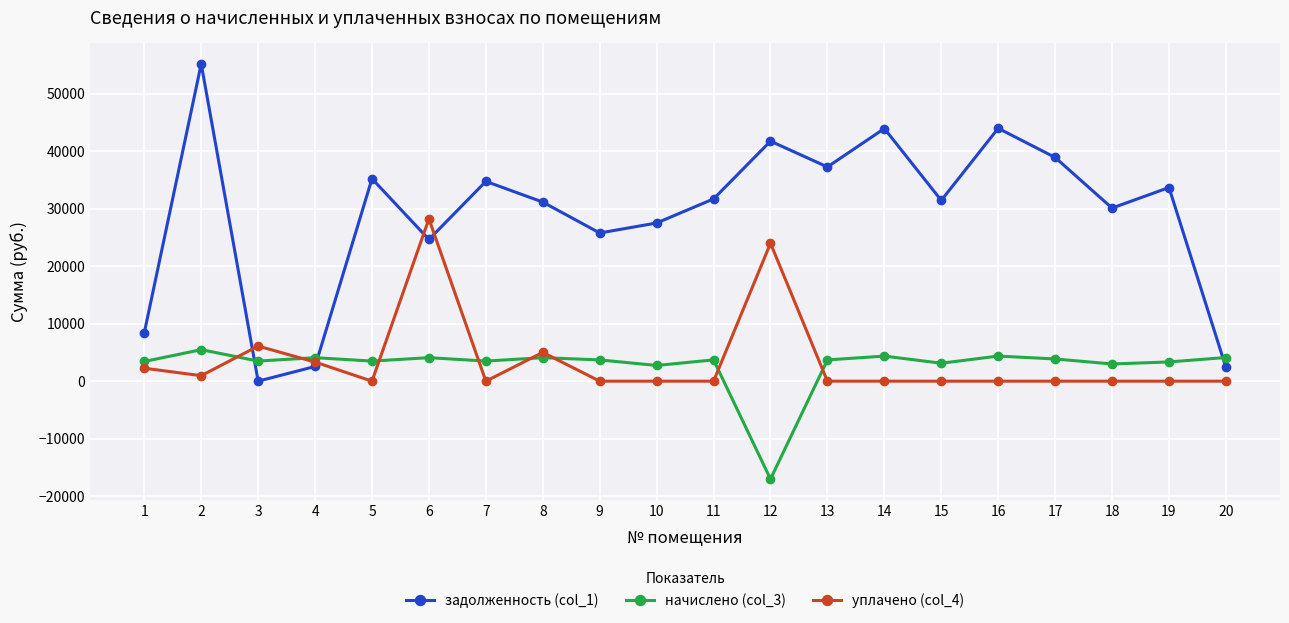

True or false: уплачено (col_4) and начислено (col_3) cross at least once.

True